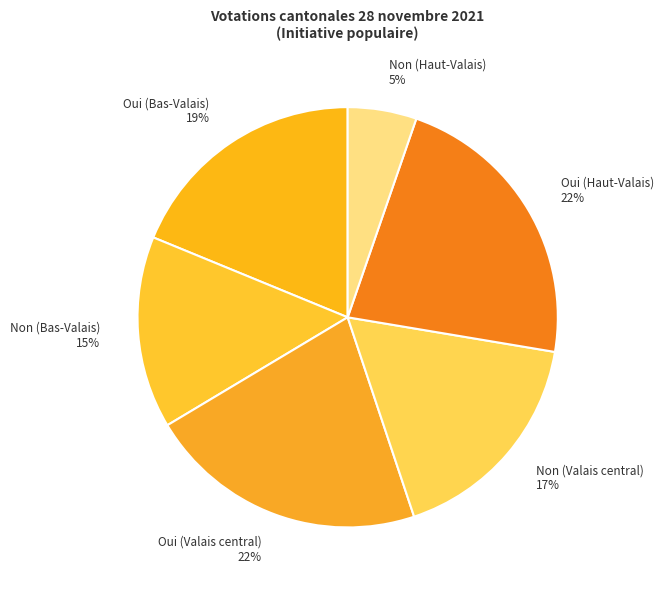

Is the sum of Non (Valais central) and Non (Haut-Valais) greater than half?

No